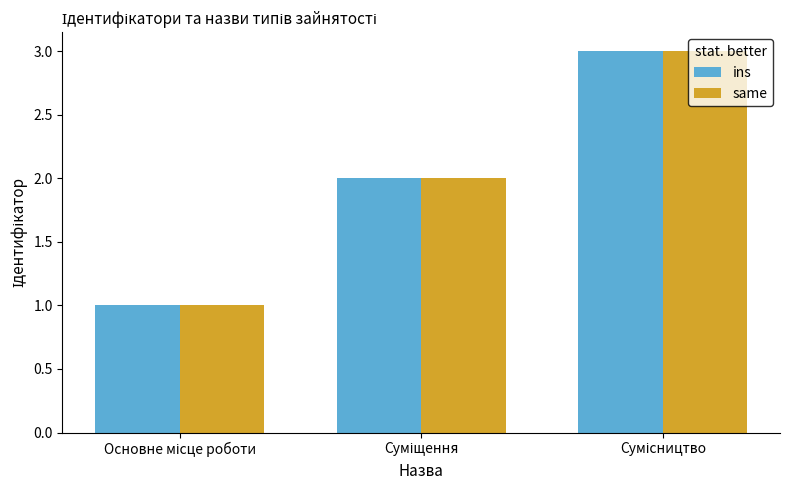

What is the value of the same bar at the 3rd from the left?

3